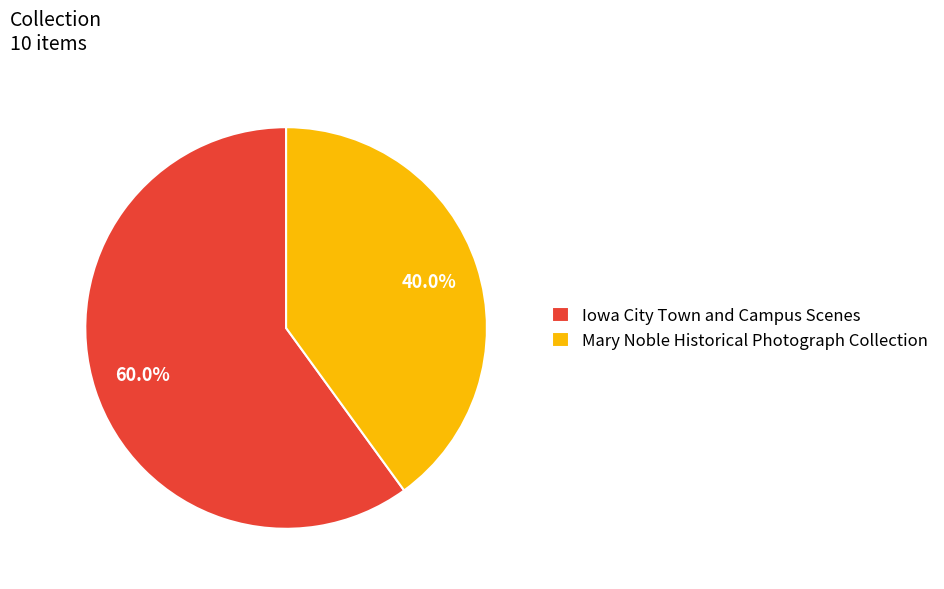

Count the number of slices in the pie.

2